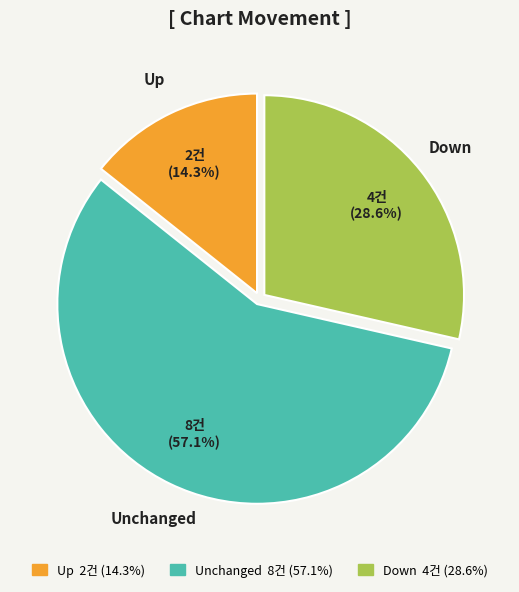

Which category has the biggest portion of the pie?

Unchanged